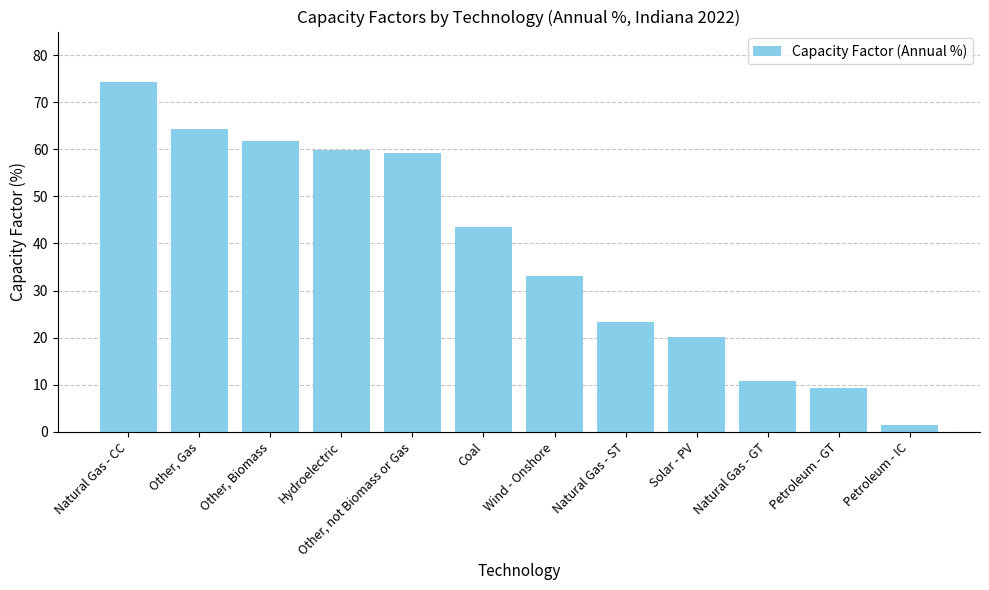

Where is the data nearest to the value 37?

Wind - Onshore